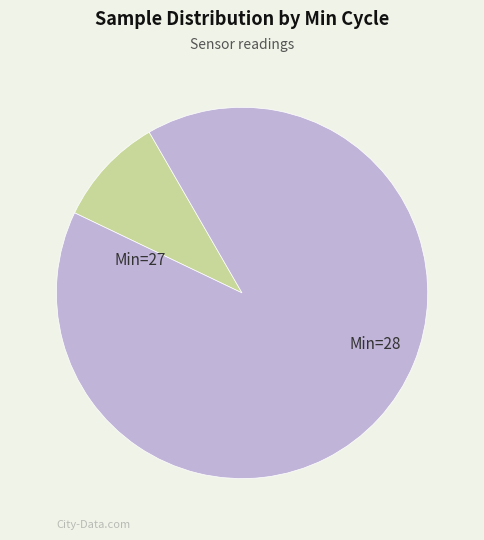

How many slices are in this pie chart?

2